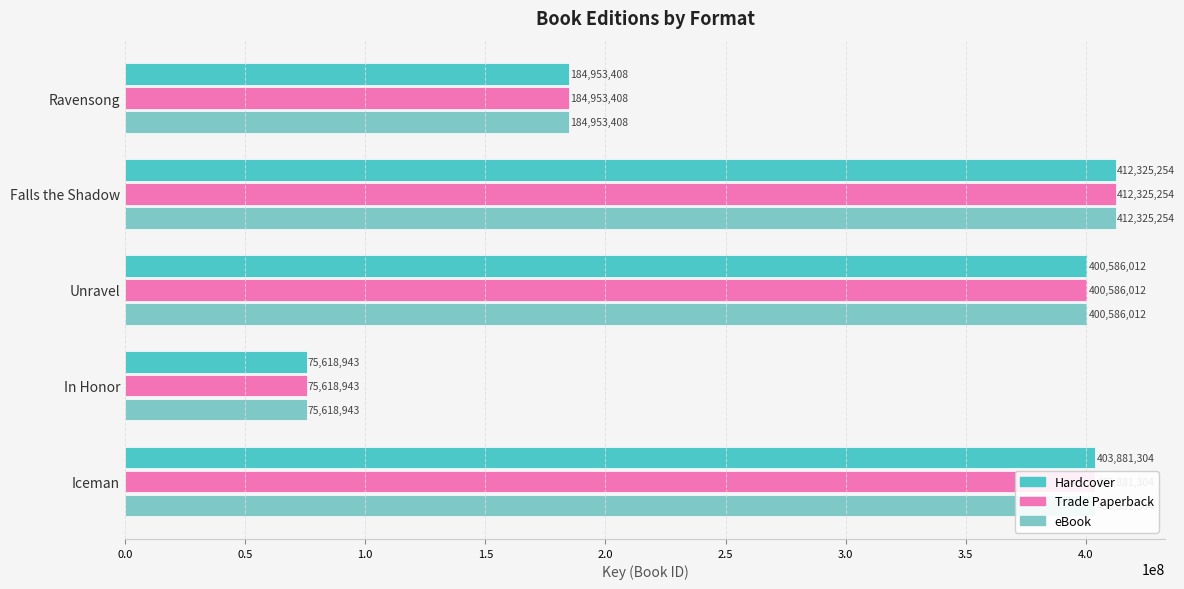

Is it true that Hardcover equals 300235803 at Ravensong?

False